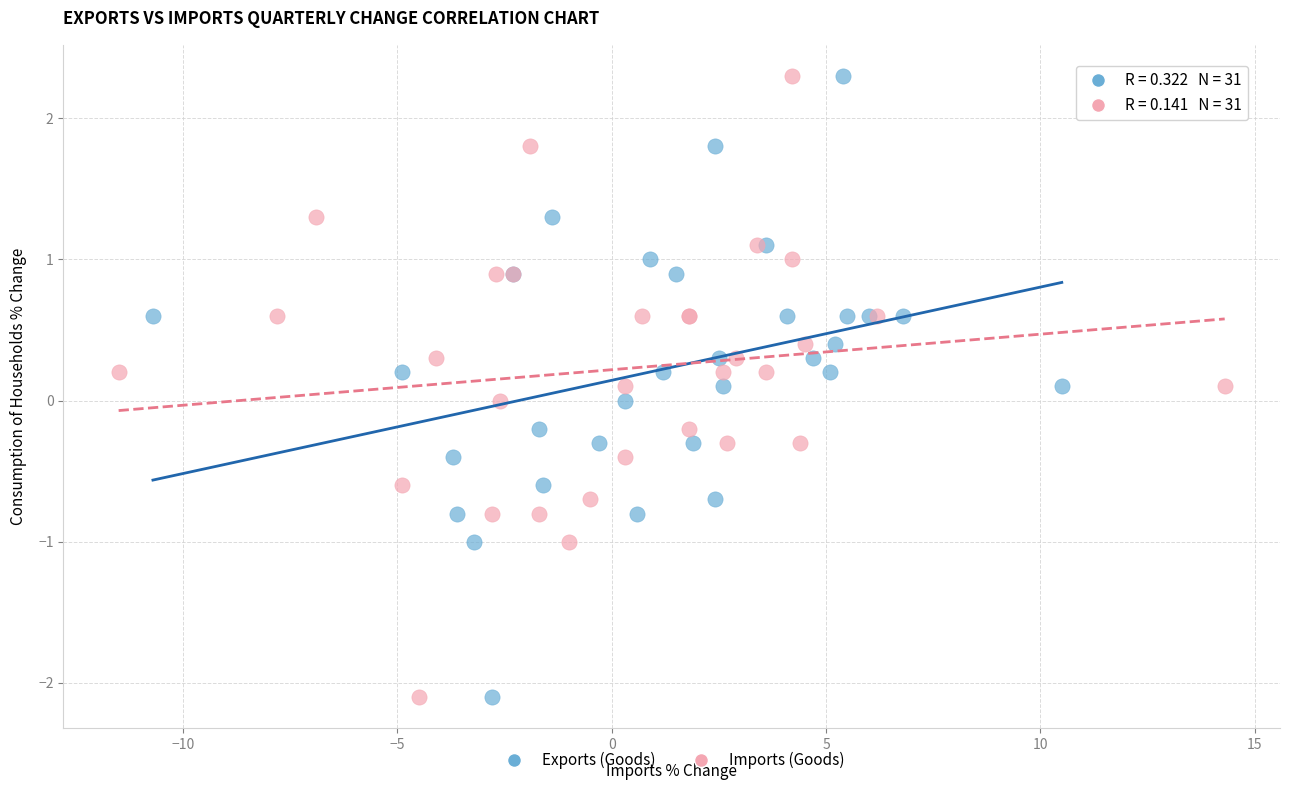

What are all the series names shown in the legend?

Exports (Goods), Imports (Goods)